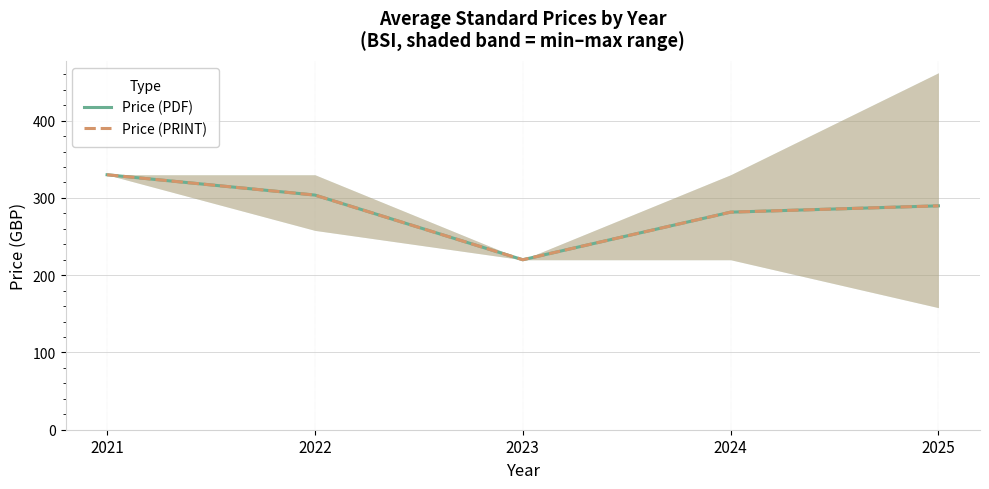

What are all the series names shown in the legend?

Price (PDF), Price (PRINT)